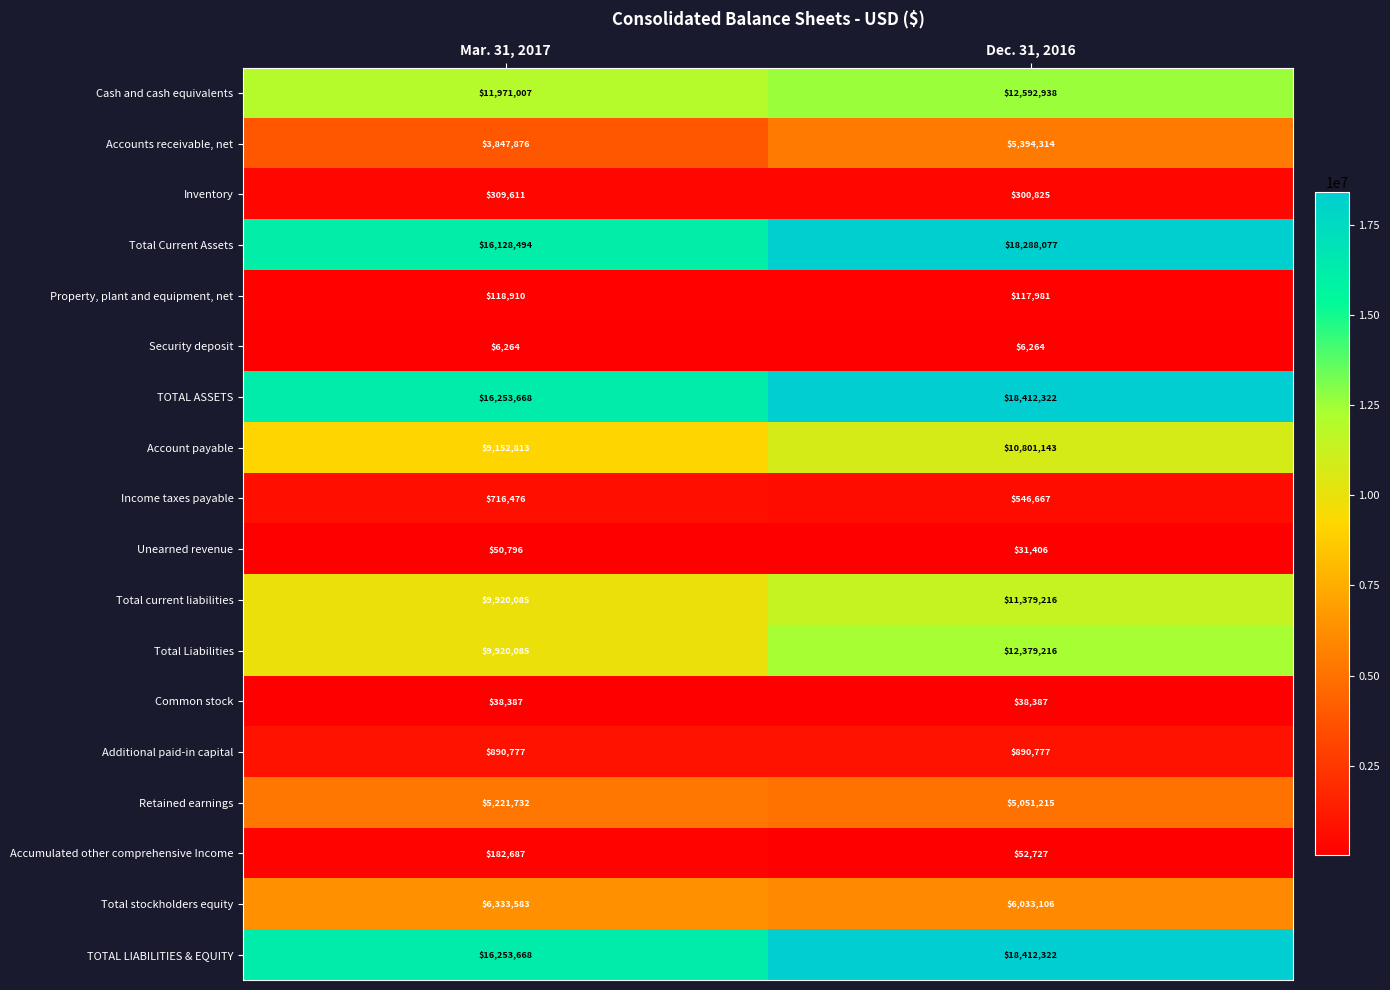

What is the difference between the maximum and minimum values in the Cash and cash equivalents series?

621931